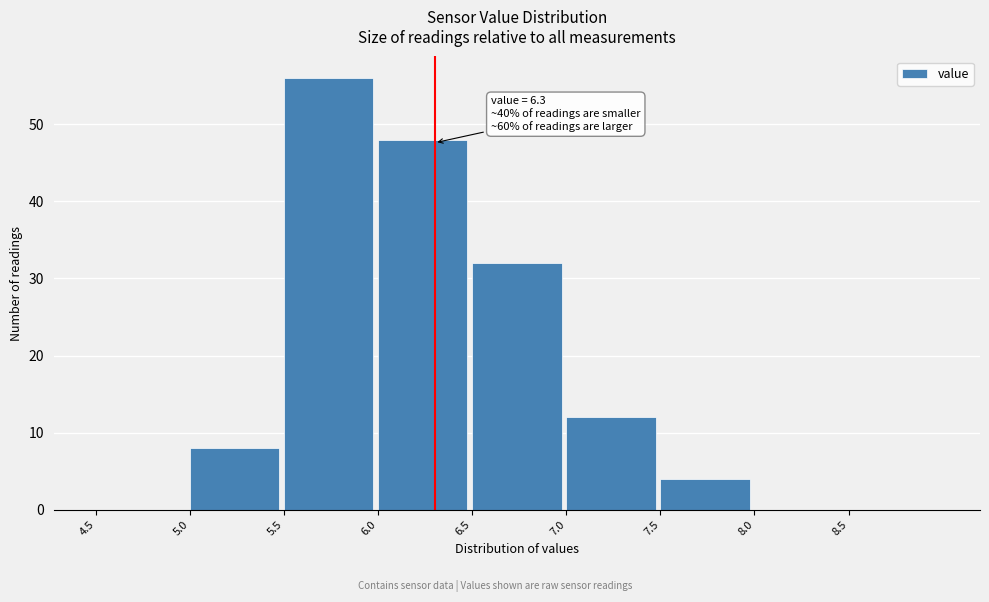

Over which range of the x-axis is the bar tallest?

5.5 to 6.0